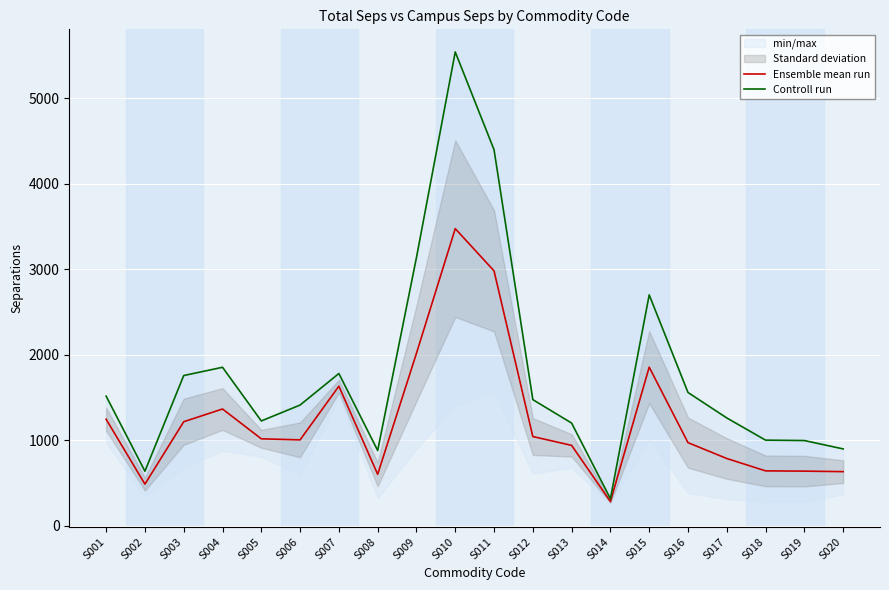

The Ensemble mean run series shows 562.1 at S005. True or false?

False